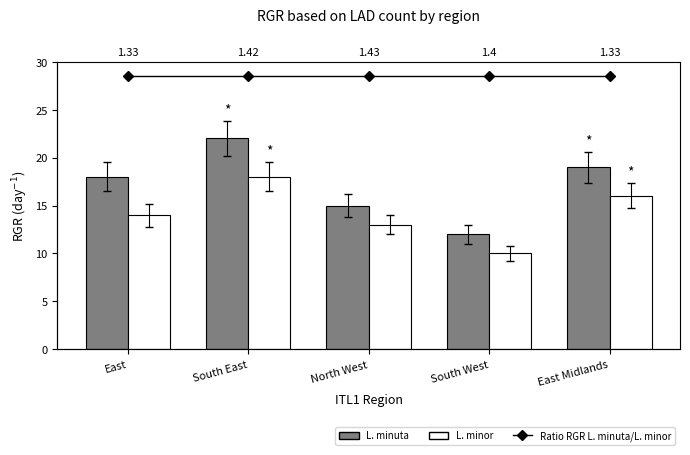

What is the average value of the L. minor series?

14.2